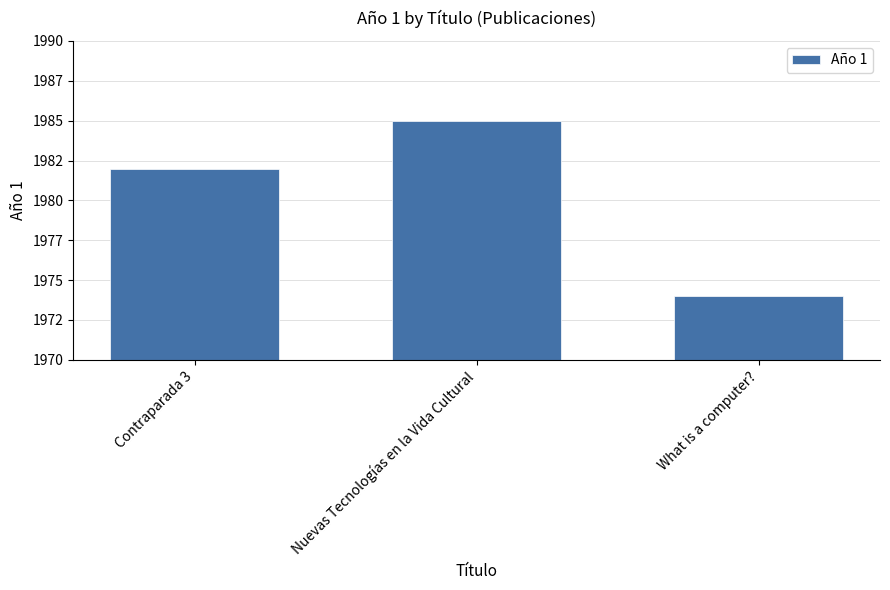

Does the chart contain stacked bars?

No